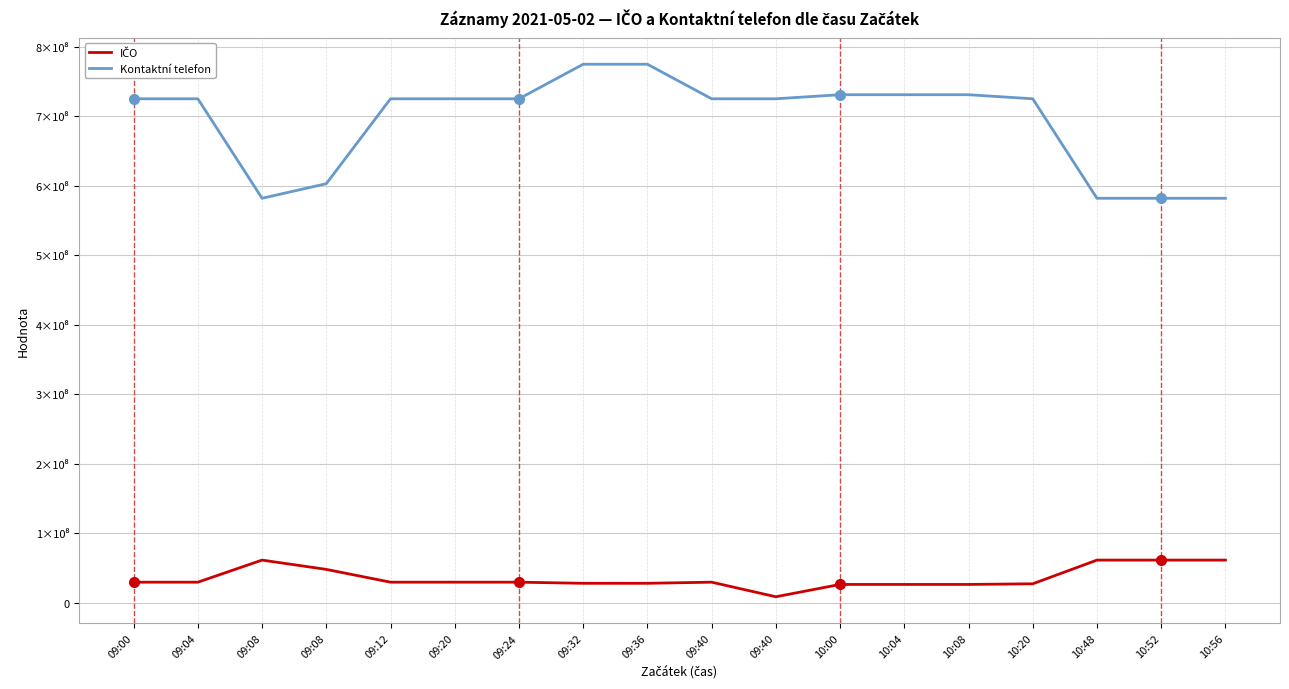

Is this an area chart (filled region under the line)?

No